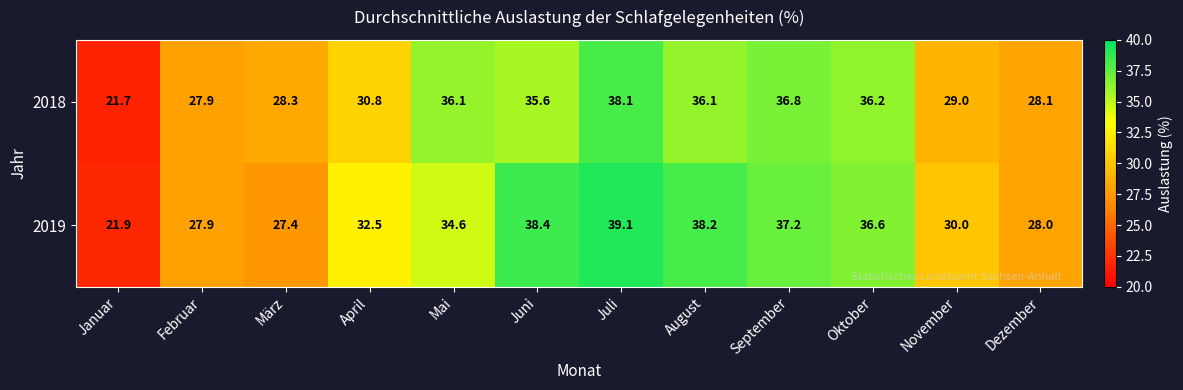

Rank the series at Mai from lowest to highest value.

2019, 2018